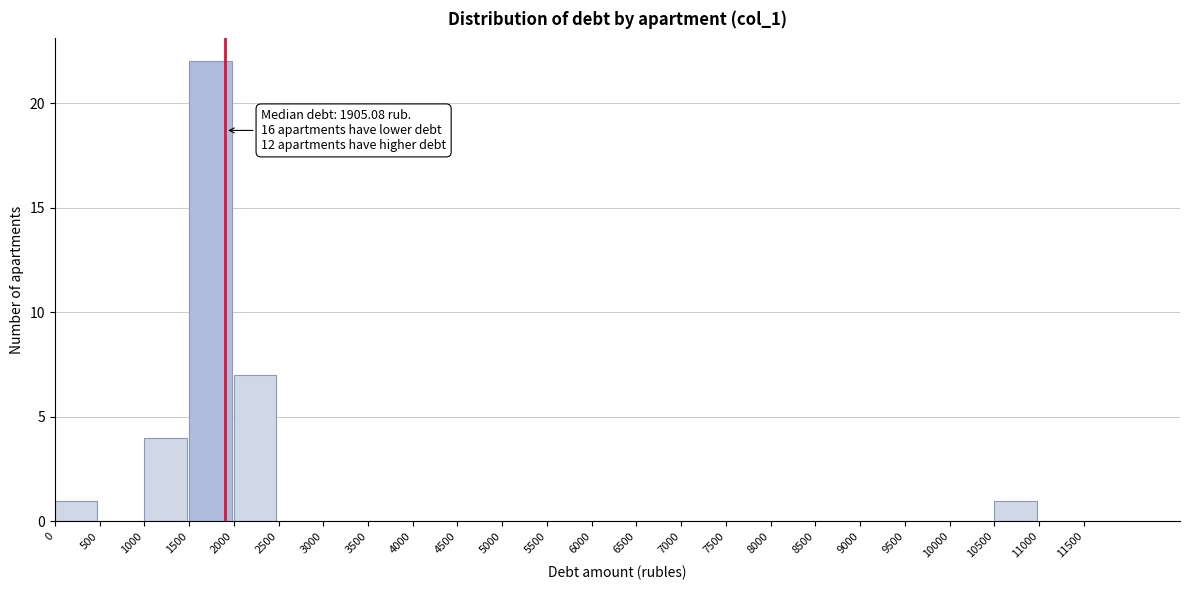

Over which range of the x-axis is the bar tallest?

1500 to 2000